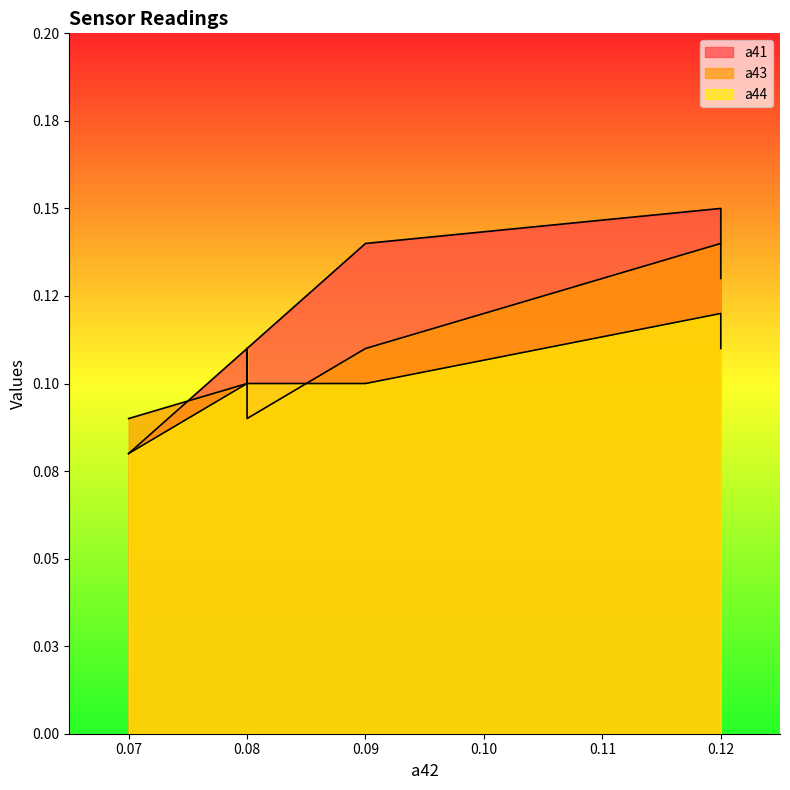

The value of a43 at 0.12 is 0.2. True or false?

False